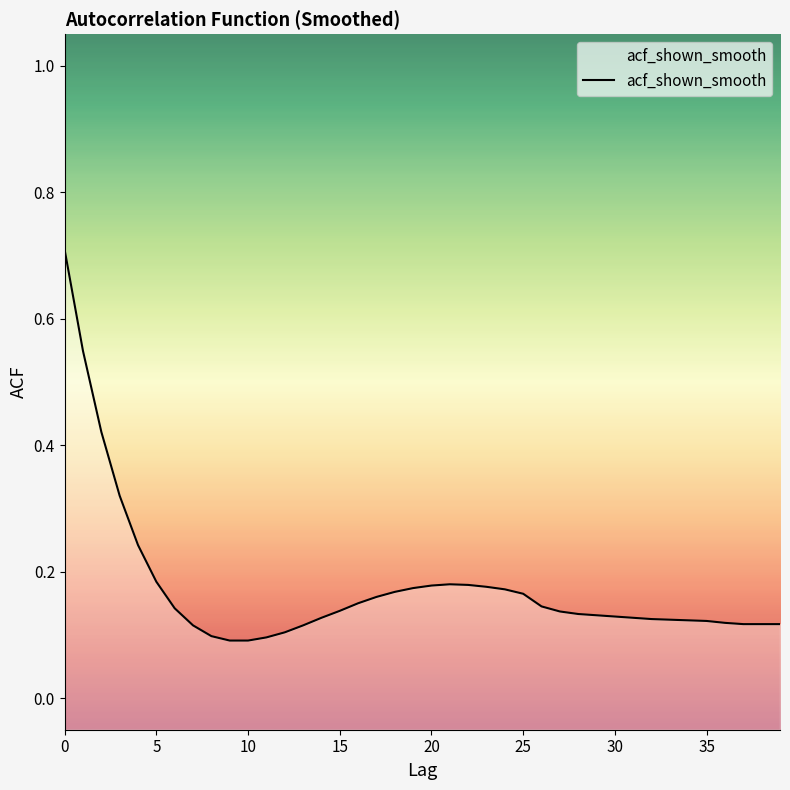

Is this an area chart (filled region under the line)?

No